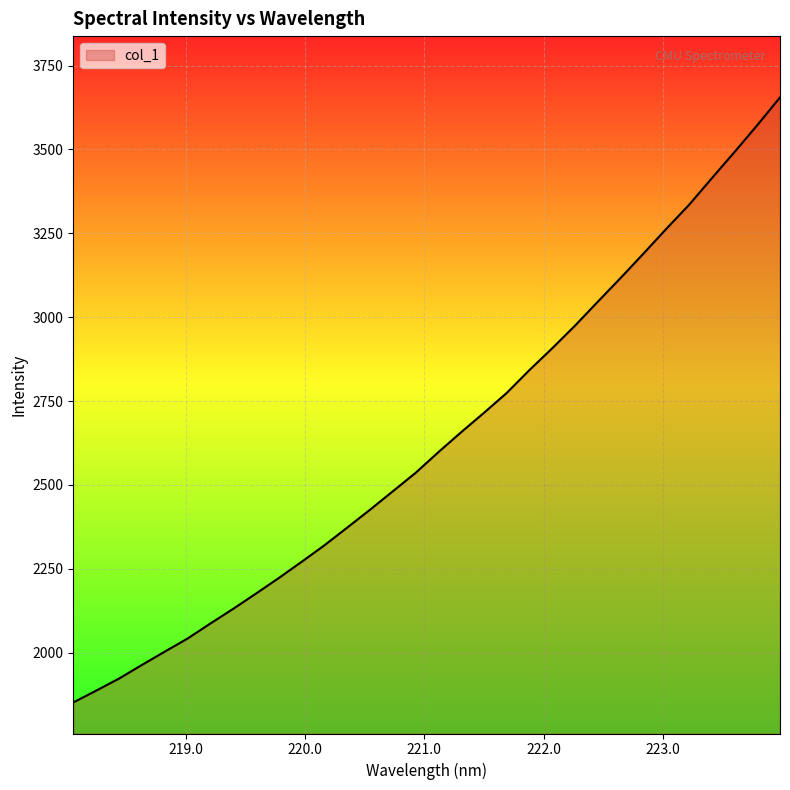

What is the smallest value displayed?

1851.7